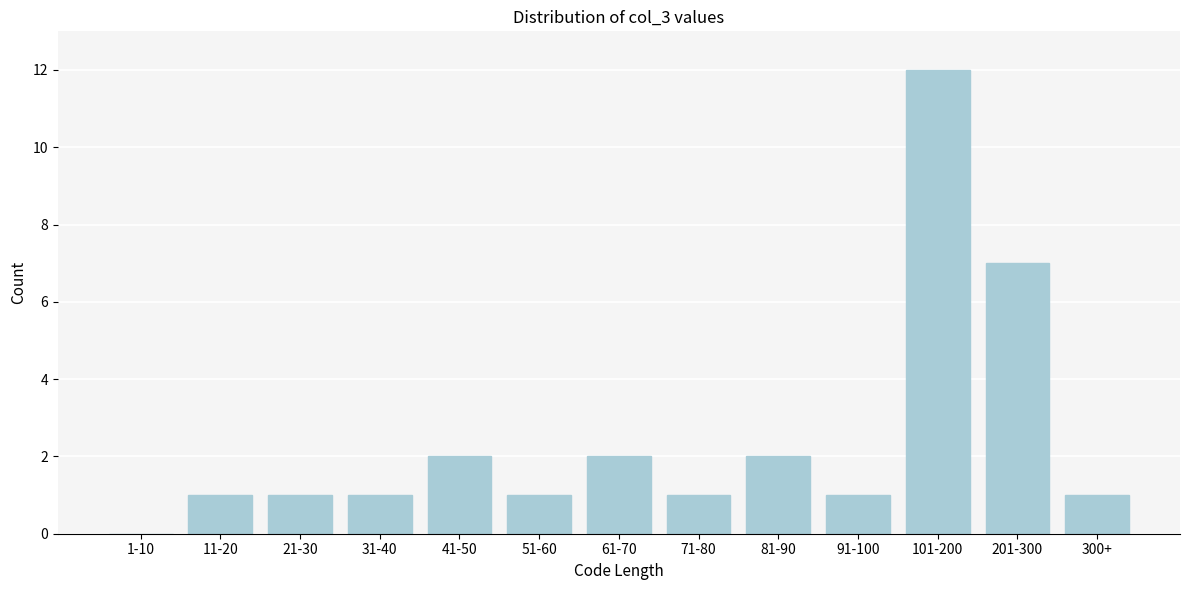

Reading left to right, list all the values displayed in this chart.

1-10=0	11-20=1	21-30=1	31-40=1	41-50=2	51-60=1	61-70=2	71-80=1	81-90=2	91-100=1	101-200=12	201-300=7	300+=1